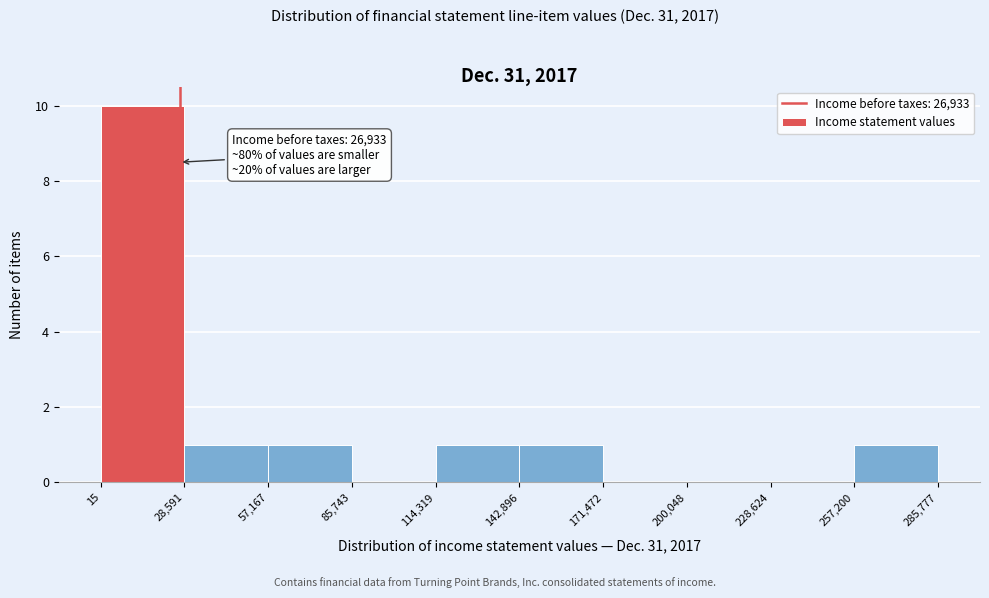

Which range on the x-axis has the tallest bar?

15 to 28,591